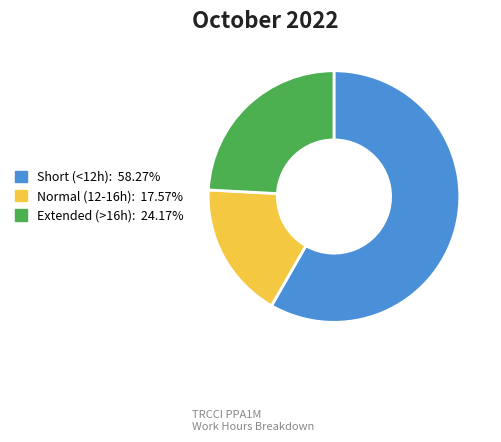

How many slices are in this pie chart?

3